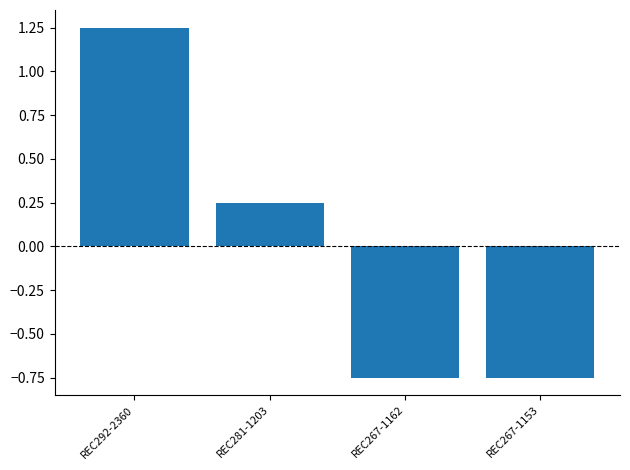

Which category has the highest value across all series?

REC292-2360